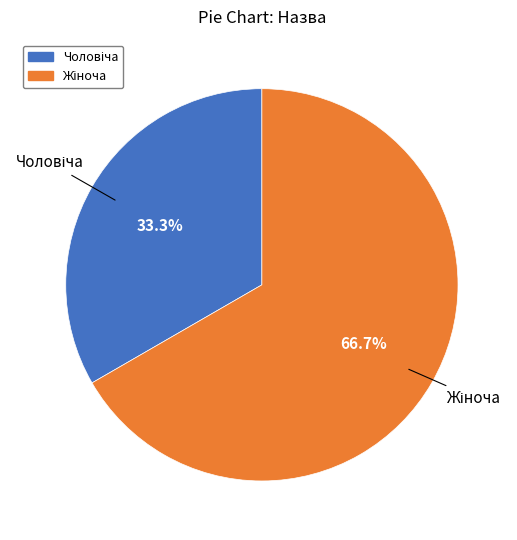

To the nearest percent, what is the average slice percentage?

50%